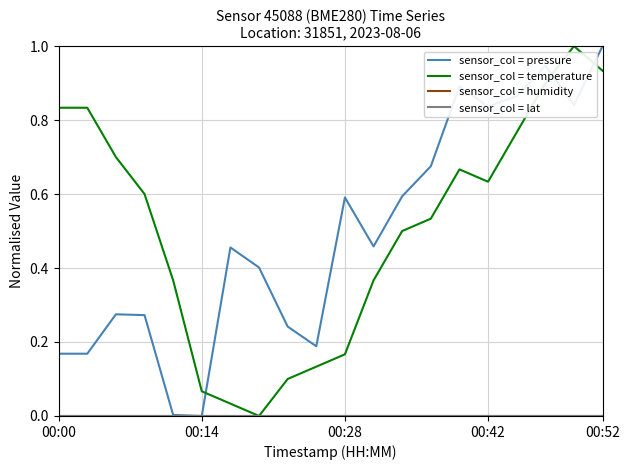

Is this an area chart (filled region under the line)?

No